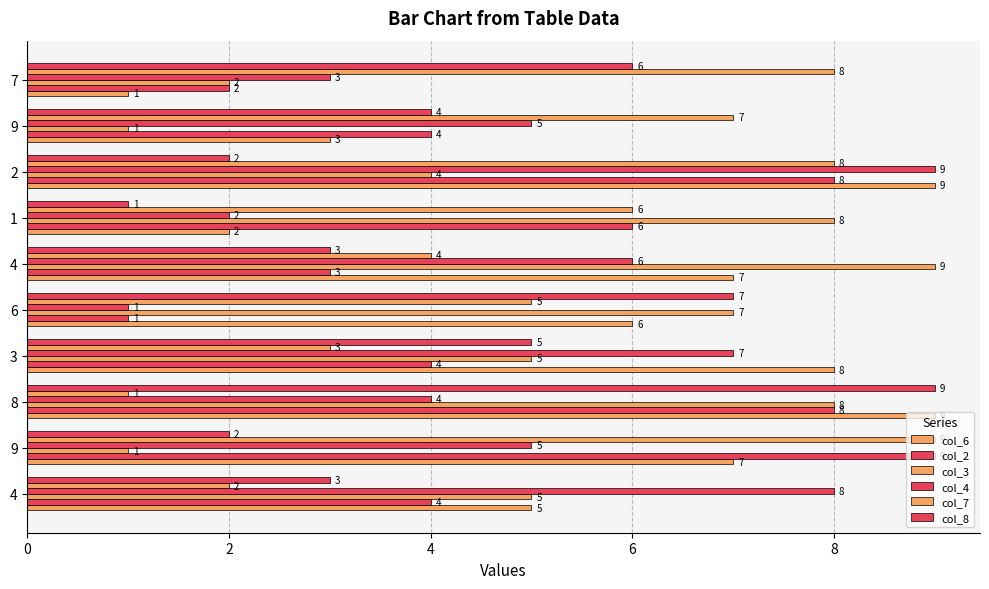

How many values in the col_3 series are below 5?

4